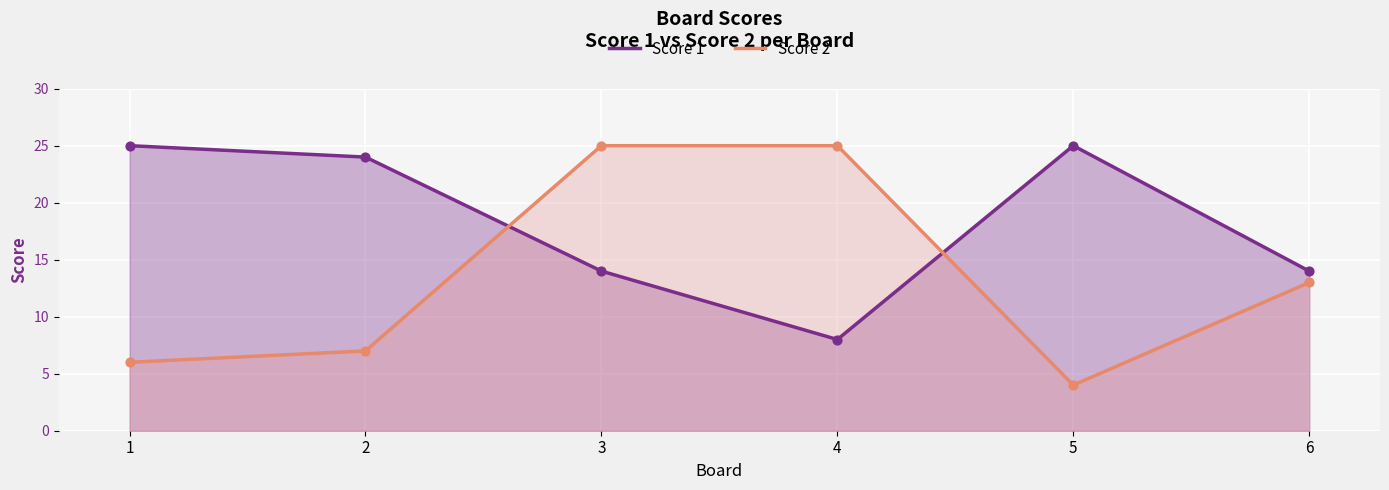

Which series has the largest total across all categories?

Score 1